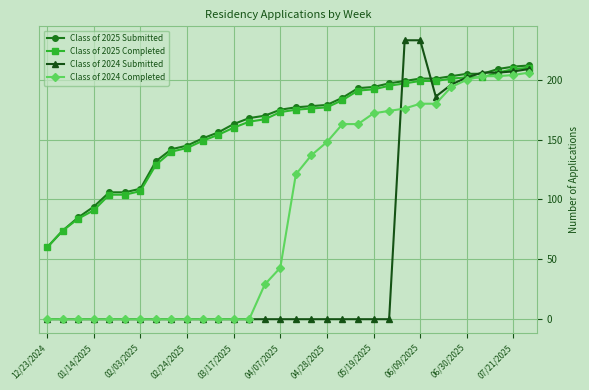

Which series has the widest spread of values?

Class of 2024 Submitted